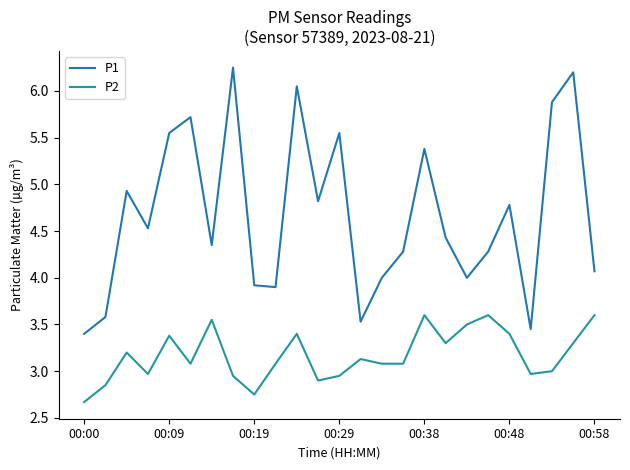

What is the difference between the maximum and minimum values in the P1 series?

2.9